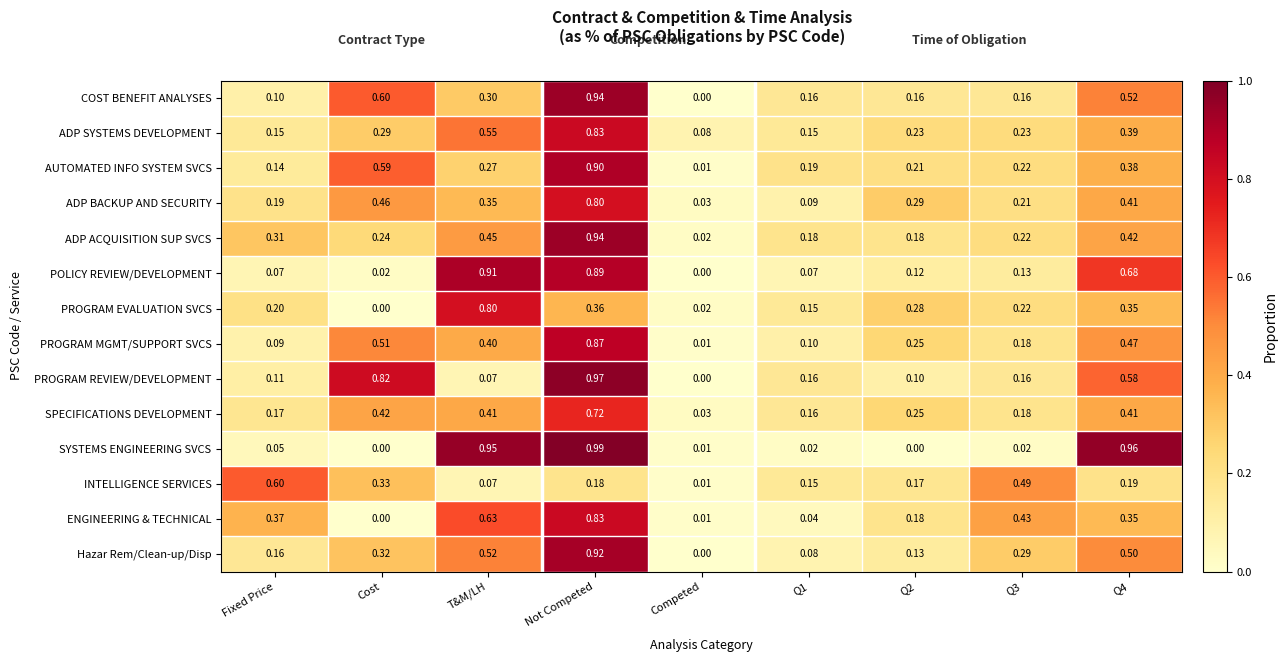

Which series has the largest total across all categories?

SYSTEMS ENGINEERING SVCS